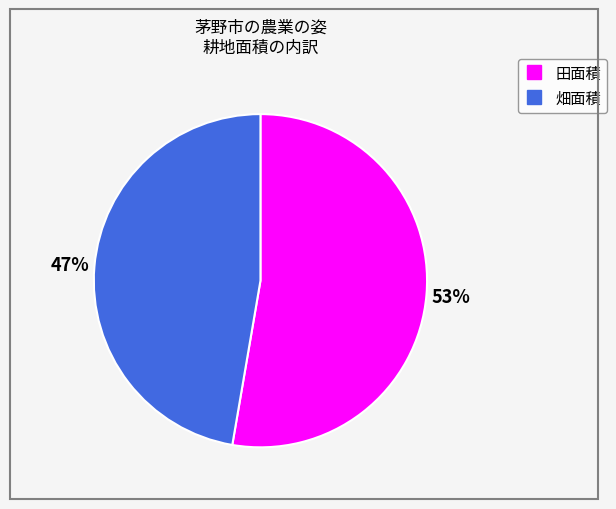

What is the largest slice in the pie chart?

田面積